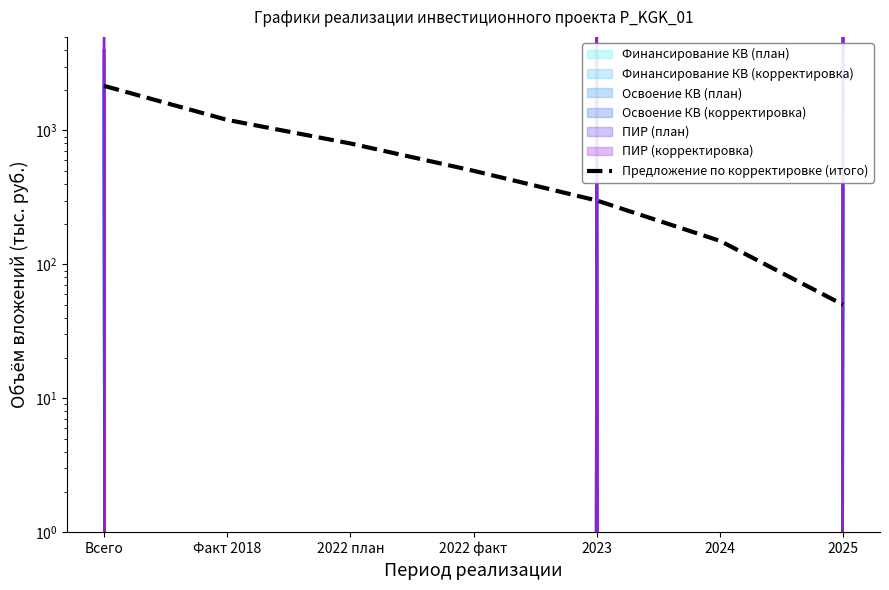

What is the difference between the maximum and minimum values?

2104